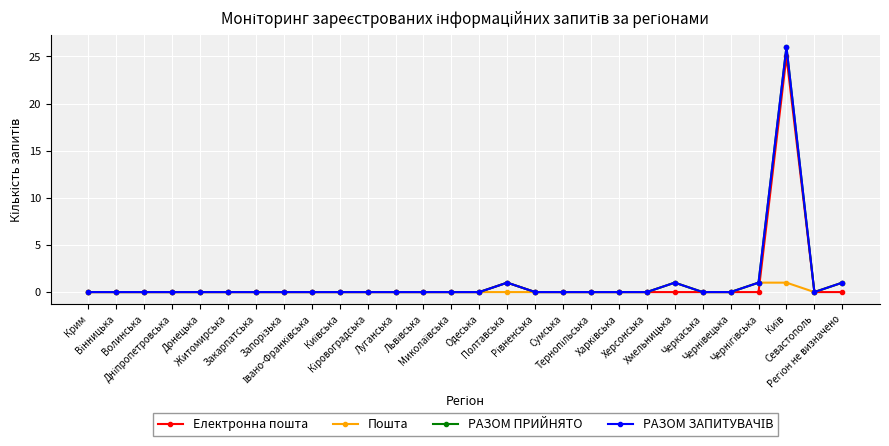

True or false: Пошта and РАЗОМ ЗАПИТУВАЧІВ cross at least once.

False